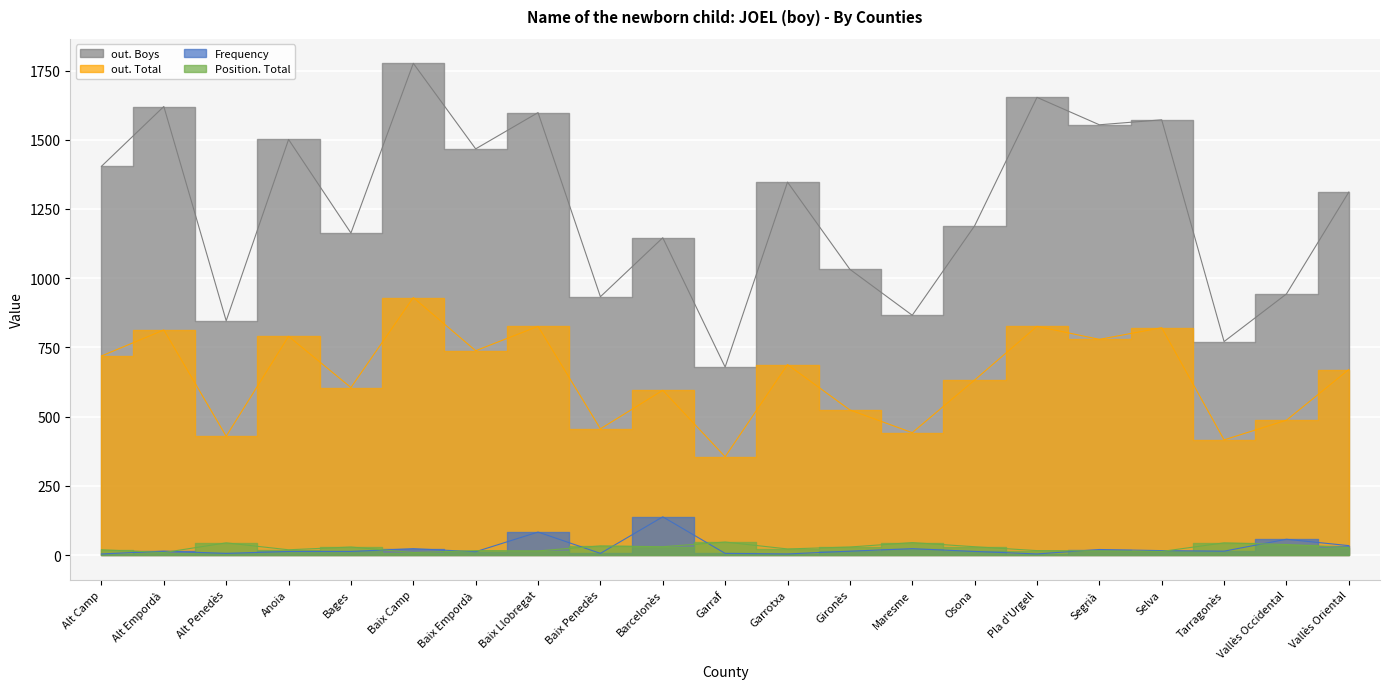

How many lines are shown in the chart?

4